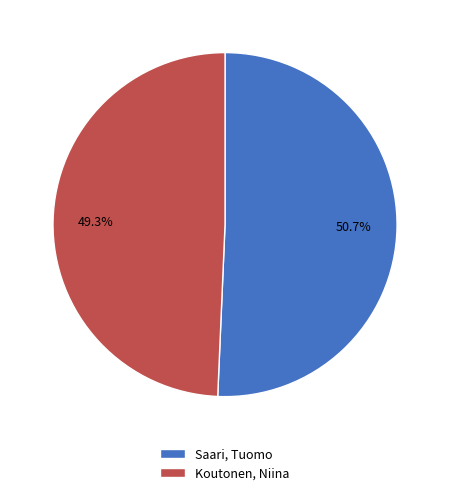

Combined, do Saari, Tuomo and Koutonen, Niina account for over 50%?

Yes